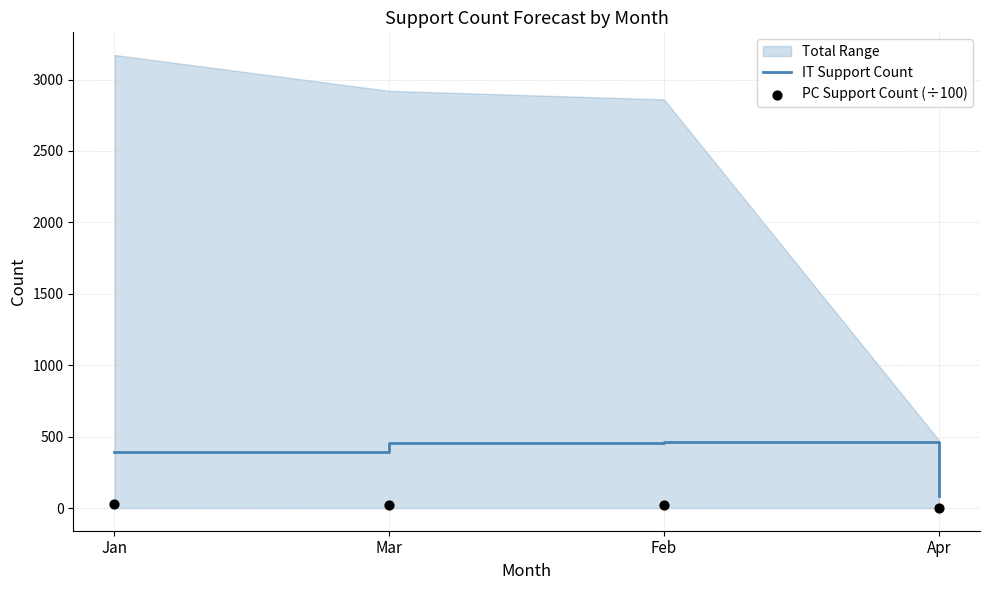

What is the total value across all series at Apr?

85.9